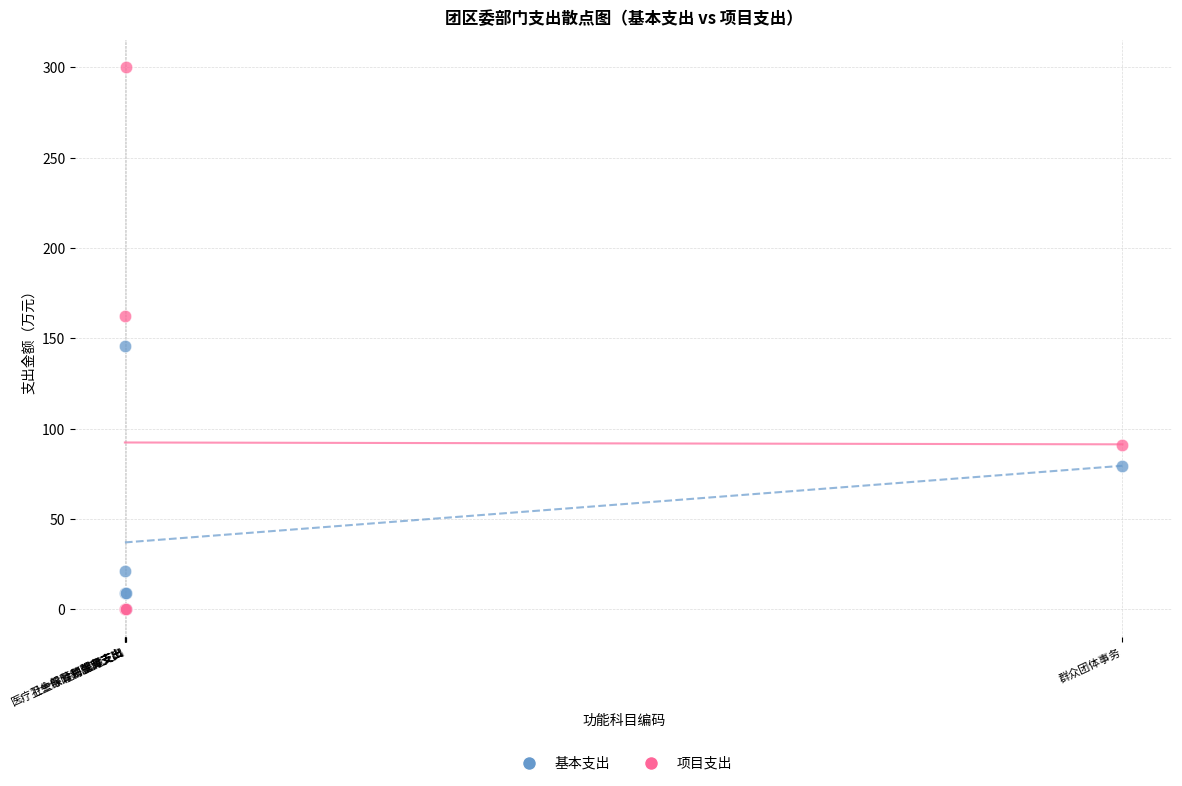

What are all the series names shown in the legend?

基本支出, 项目支出